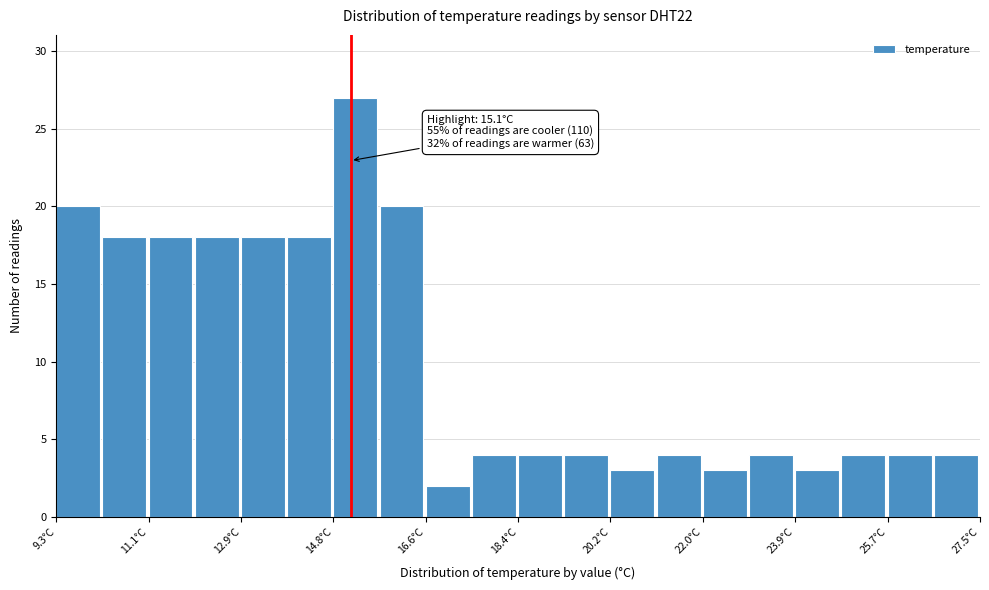

Over which range of the x-axis is the bar tallest?

14.8 to 15.6